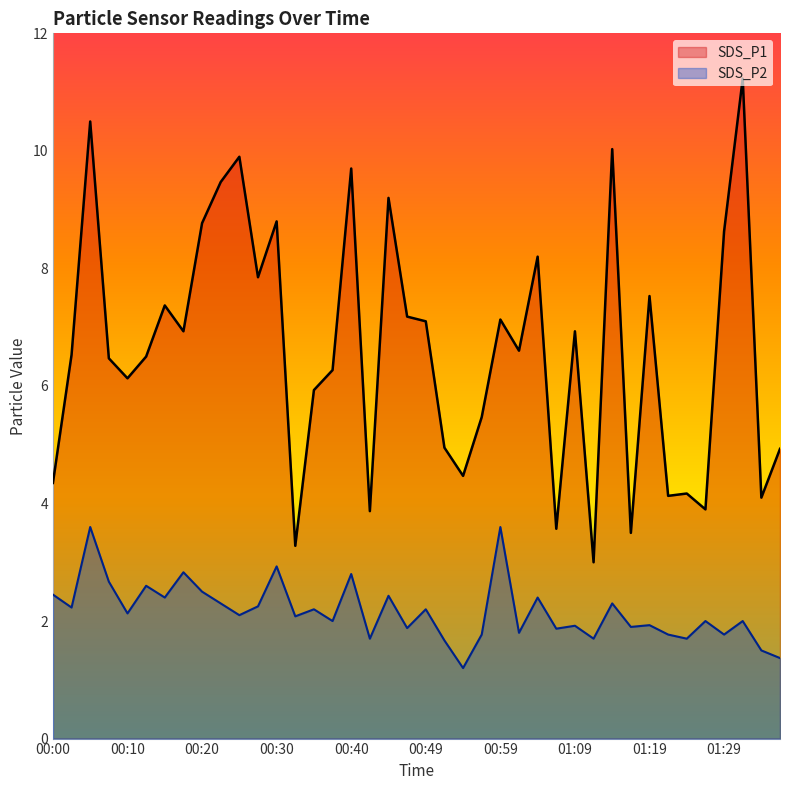

How many interior local valleys does the SDS_P2 series have?

15